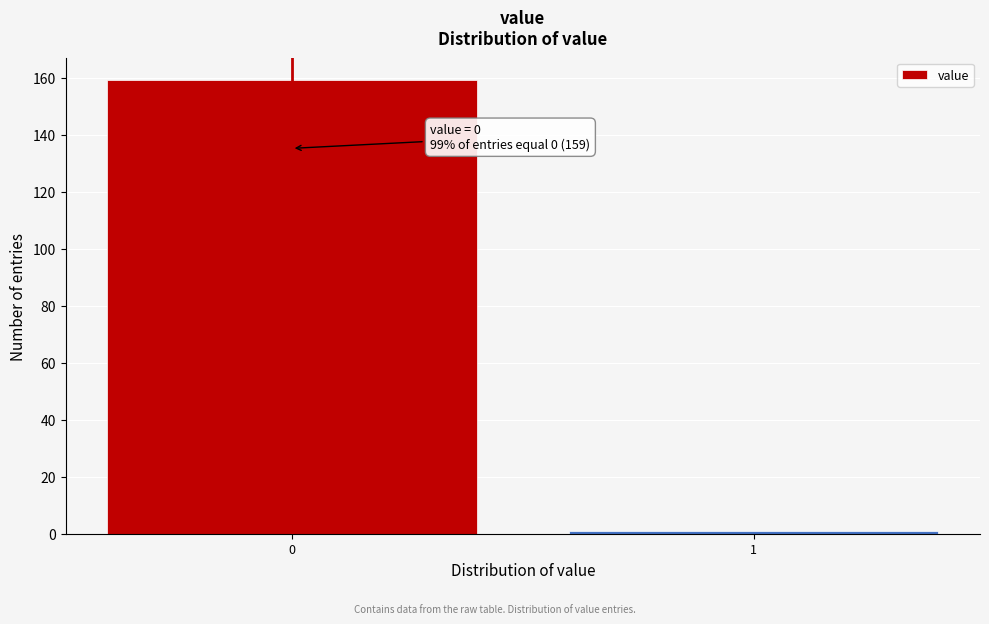

Reading left to right, what are all the values shown in this chart?

0=159	1=1